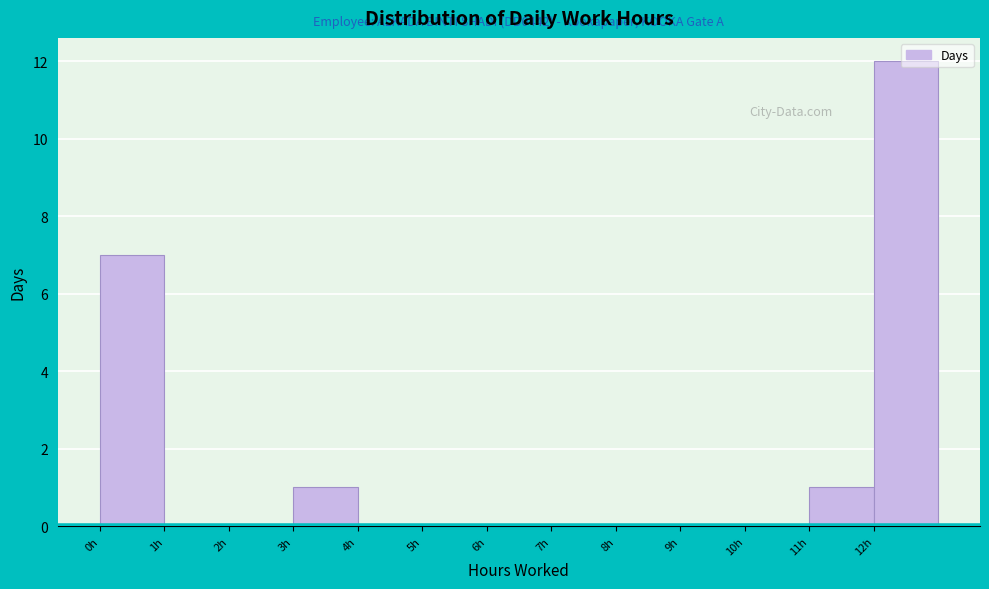

Which range on the x-axis has the tallest bar?

12 to 13